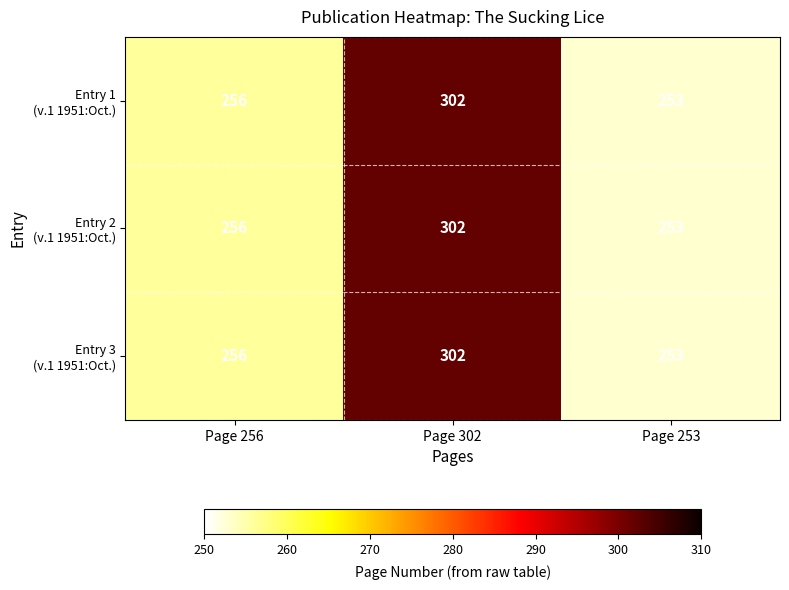

At which category is the sum across all series the highest?

Page 302